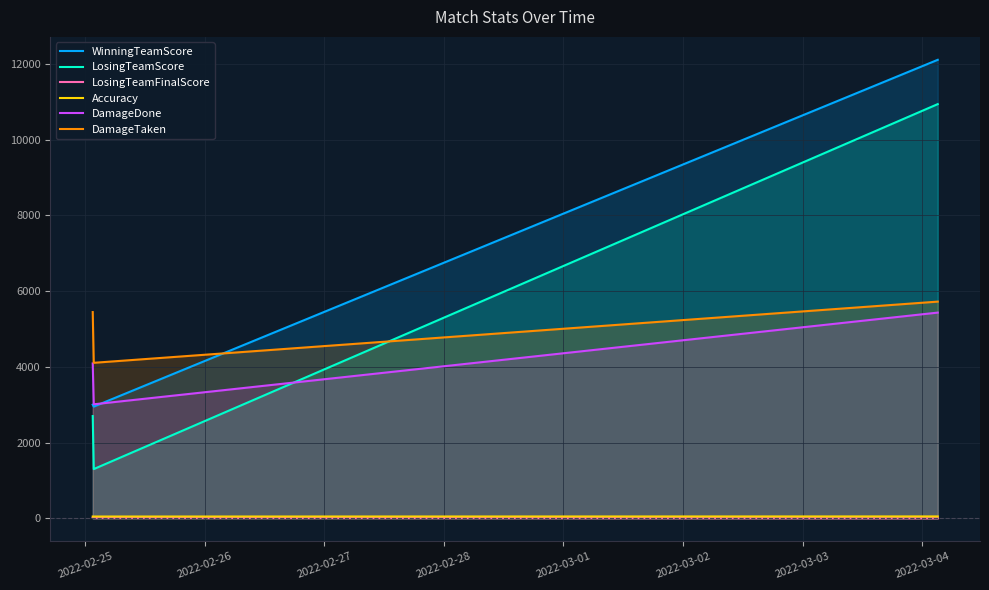

What is the minimum value for DamageDone?

3011.0